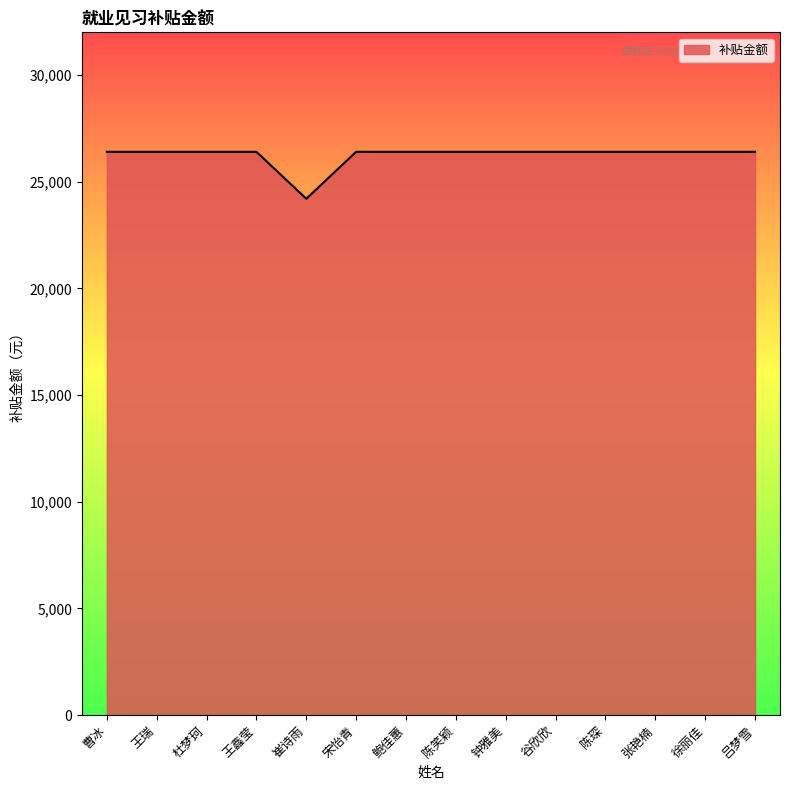

Reading left to right, transcribe all the data shown in this chart.

26400	26400	26400	26400	24200	26400	26400	26400	26400	26400	26400	26400	26400	26400